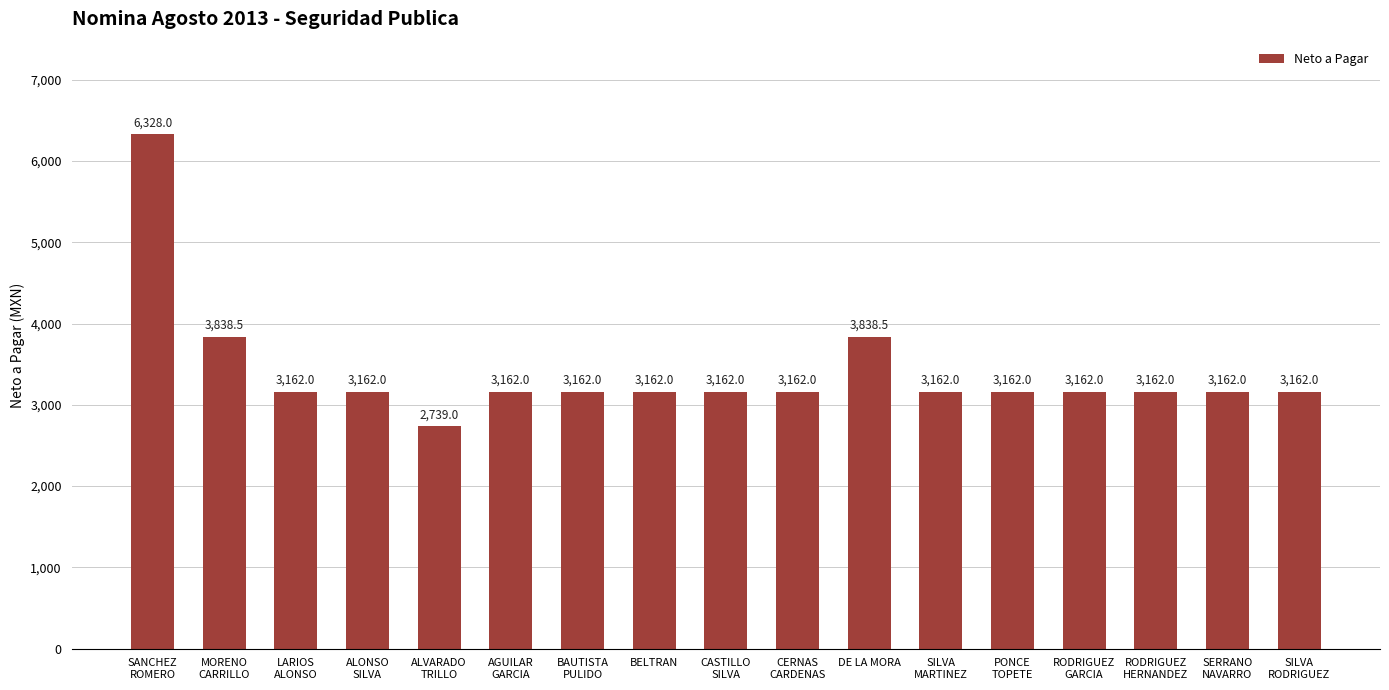

The value at SANCHEZ
ROMERO is 10847.7. True or false?

False